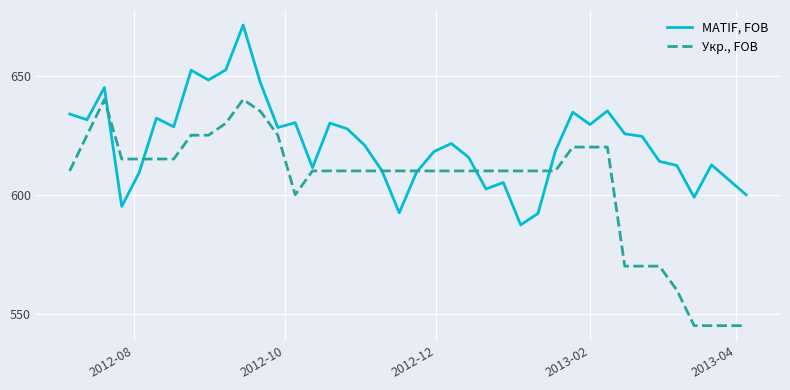

Which series has the largest total across all categories?

MATIF, FOB